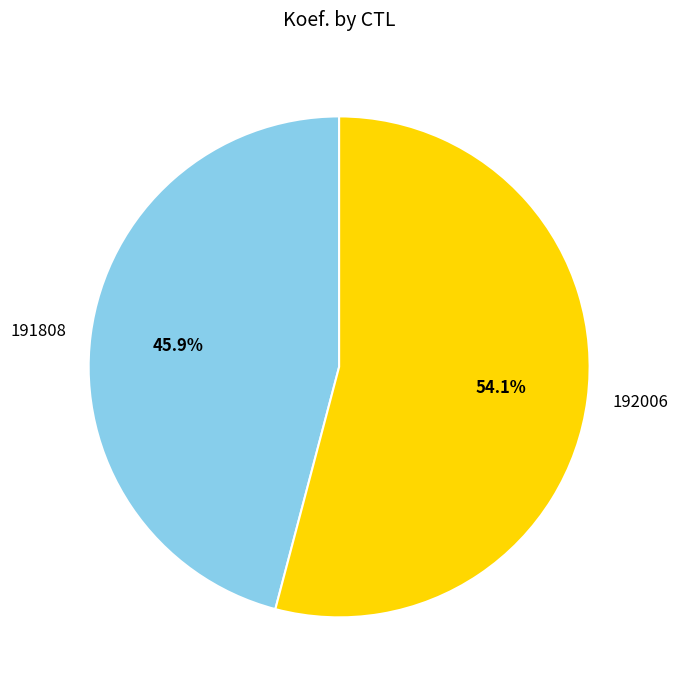

Between 191808 and 192006, which is larger?

192006